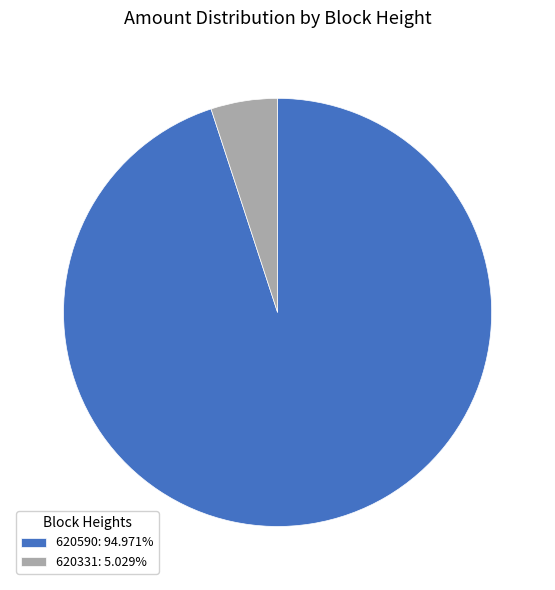

Does 620331 account for over 50% of the chart?

No